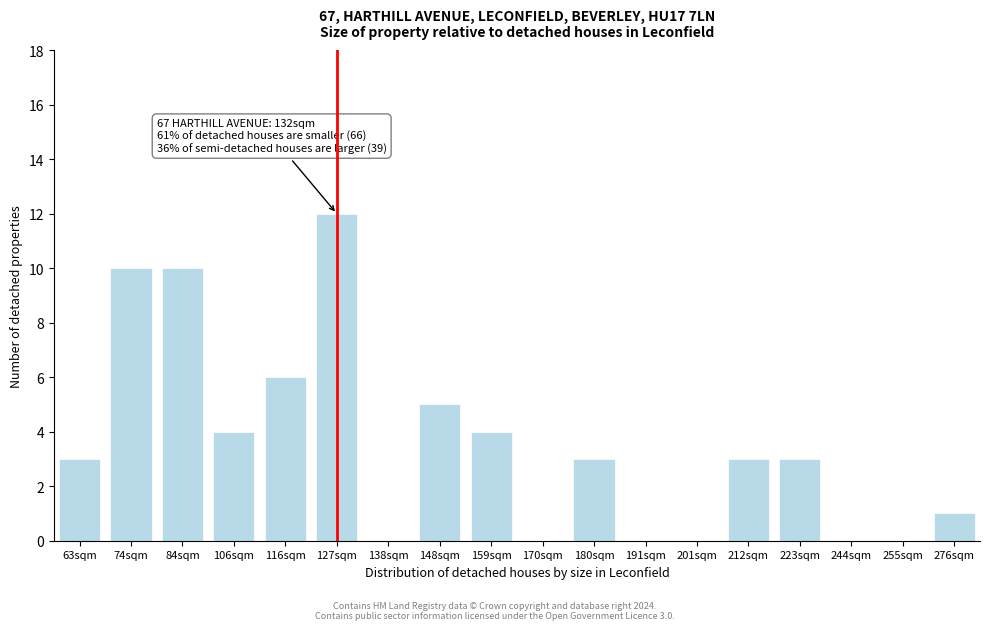

Reading right to left, transcribe all the data shown in this chart.

276sqm=1	255sqm=0	244sqm=0	223sqm=3	212sqm=3	201sqm=0	191sqm=0	180sqm=3	170sqm=0	159sqm=4	148sqm=5	138sqm=0	127sqm=12	116sqm=6	106sqm=4	84sqm=10	74sqm=10	63sqm=3